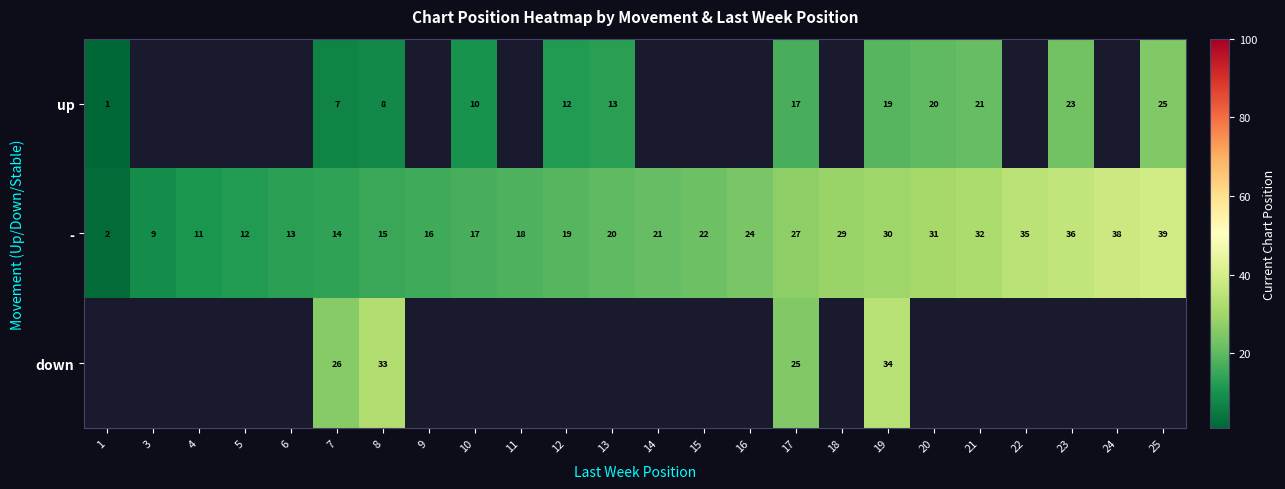

At how many categories does at least one series exceed 12?

20